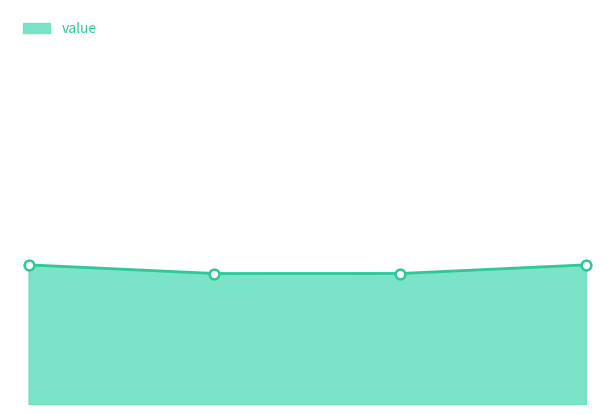

How many lines are shown in the chart?

1